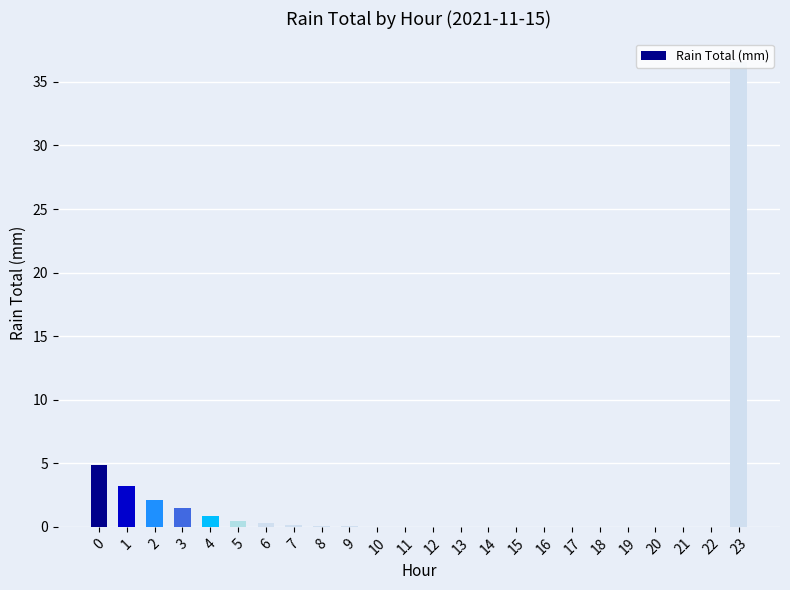

The chart shows a value of 2.1 at 2. True or false?

True